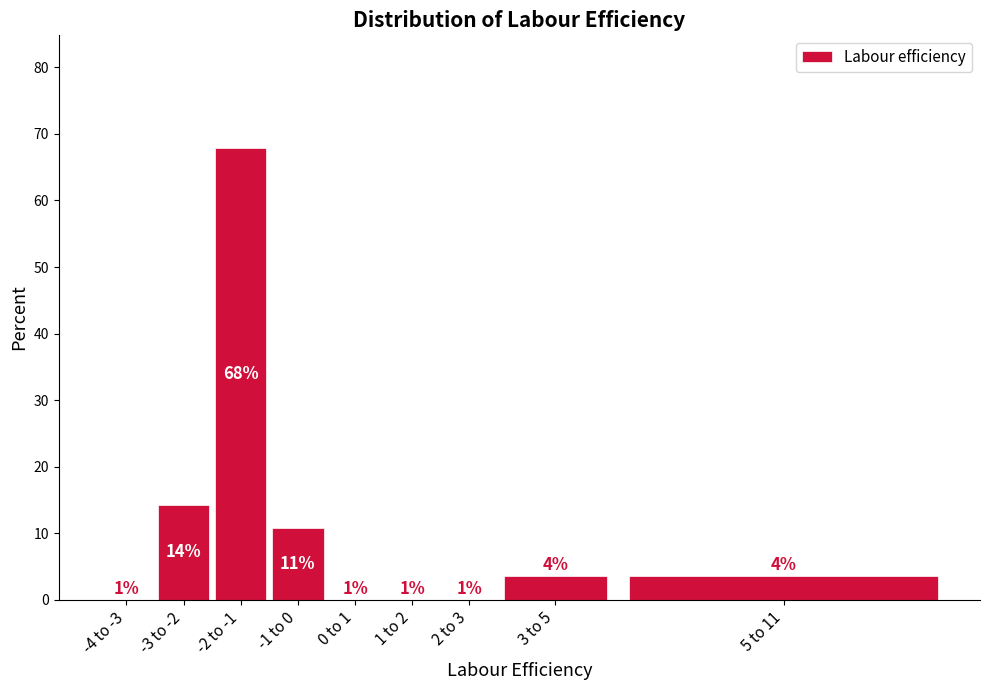

Are the bars horizontal?

No